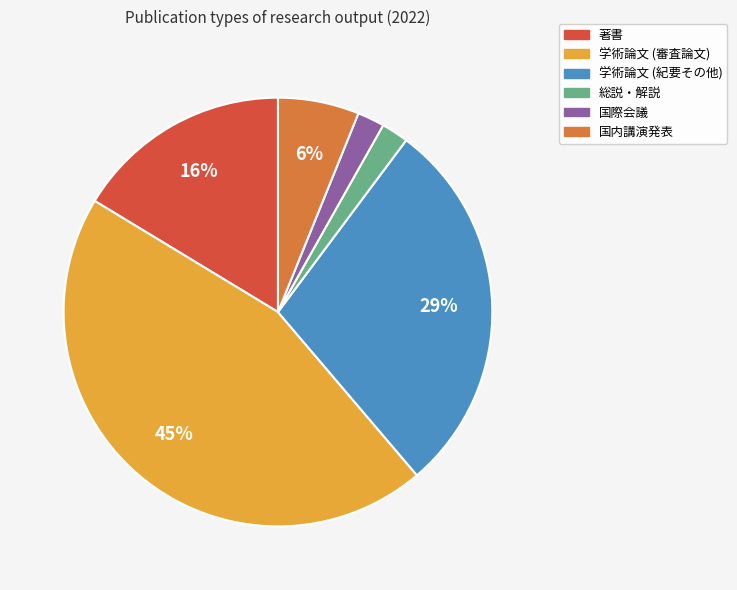

To the nearest percent, what portion does 総説・解説 represent?

2%